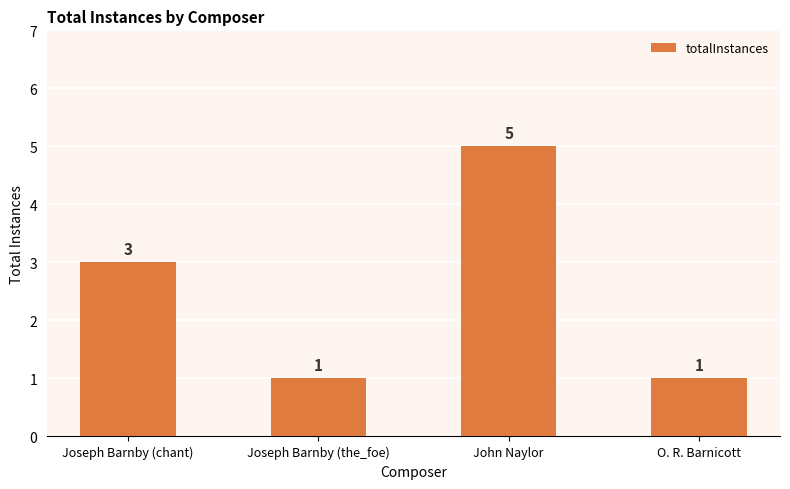

What is the change in value from Joseph Barnby (the_foe) to John Naylor?

+4